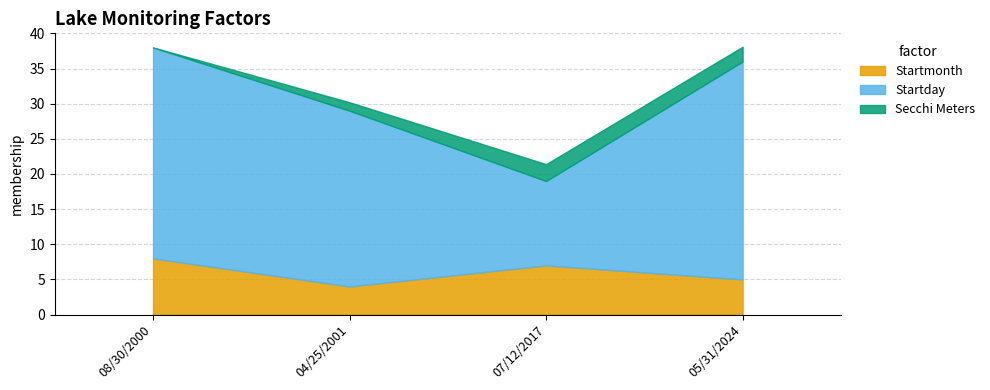

What is the difference between the highest and lowest values at 05/31/2024?

28.9